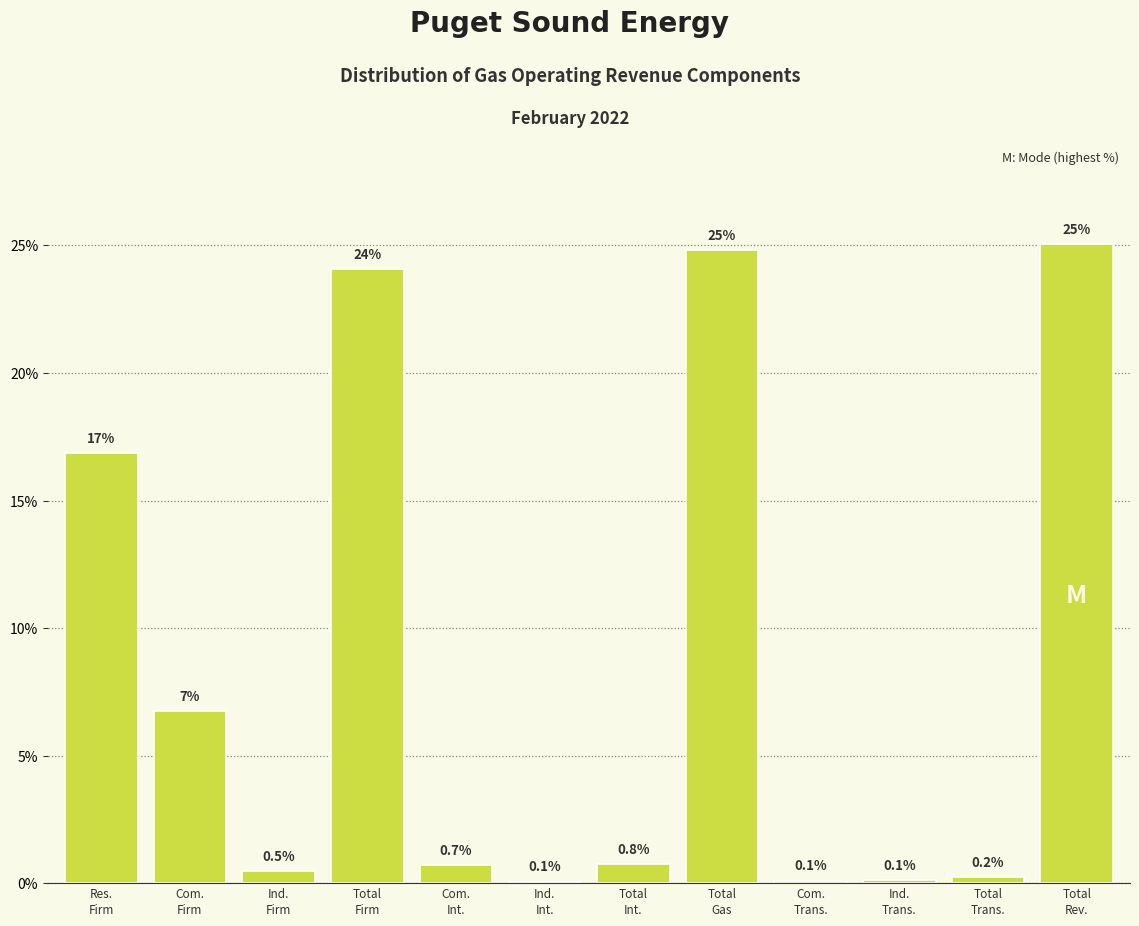

What is the greatest value displayed?

25.1